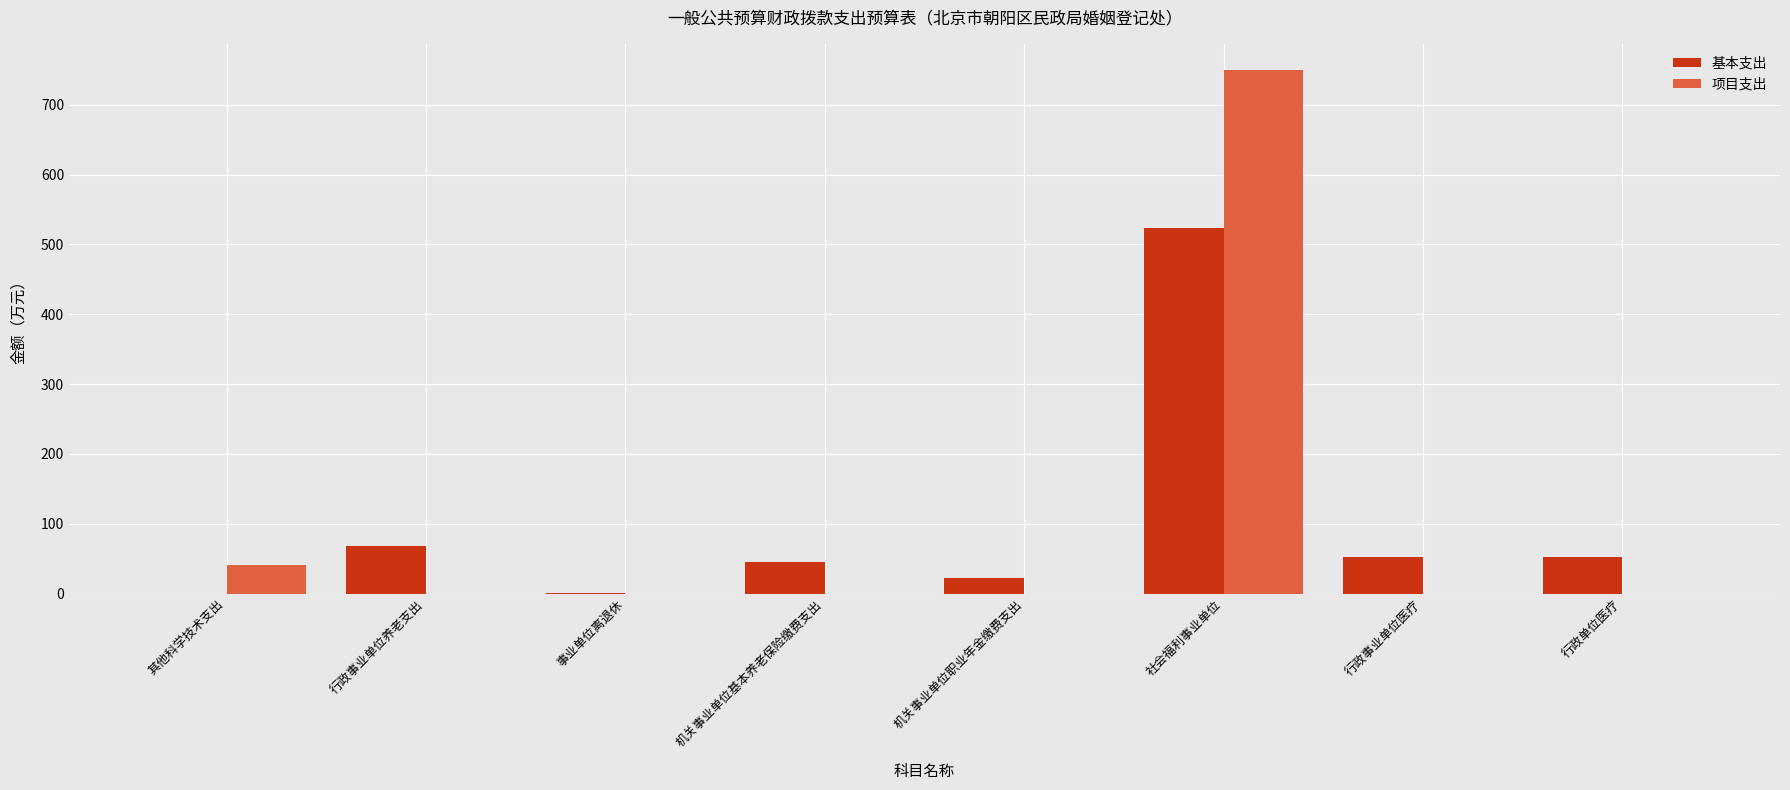

Is the value of 基本支出 at 事业单位离退休 greater than the value of 项目支出 at 其他科学技术支出?

No